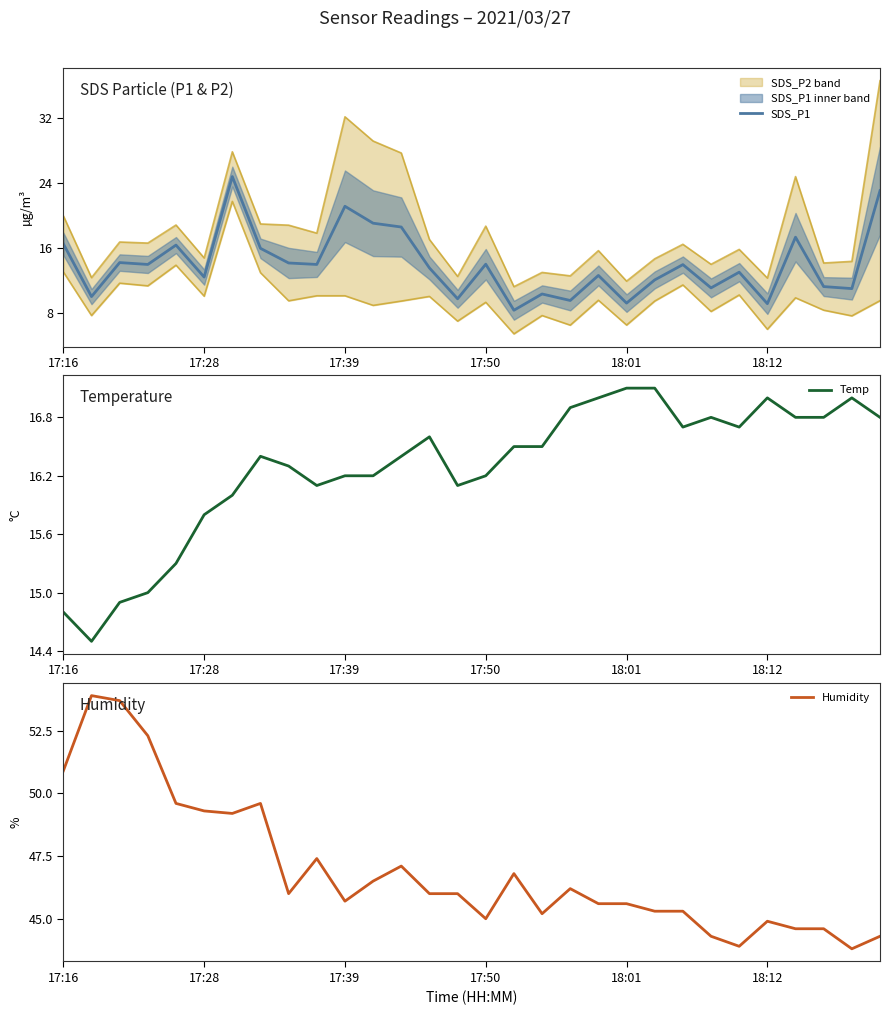

What is the difference between the highest and lowest values at 18?

36.7